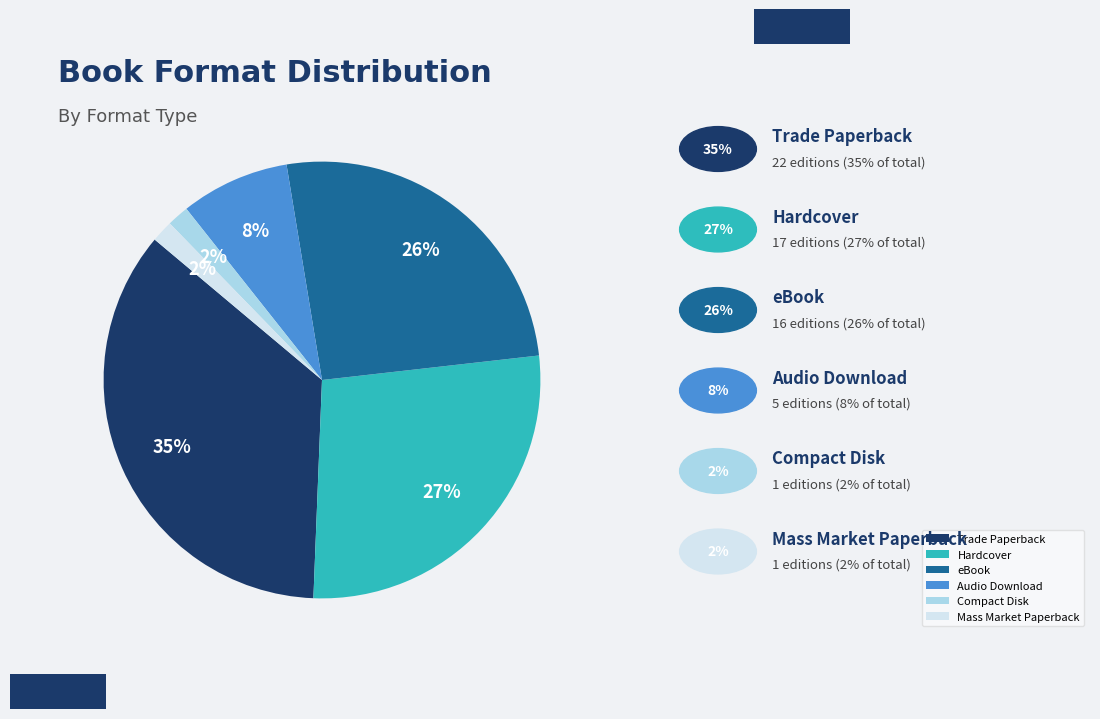

How many segments does this pie chart have?

6